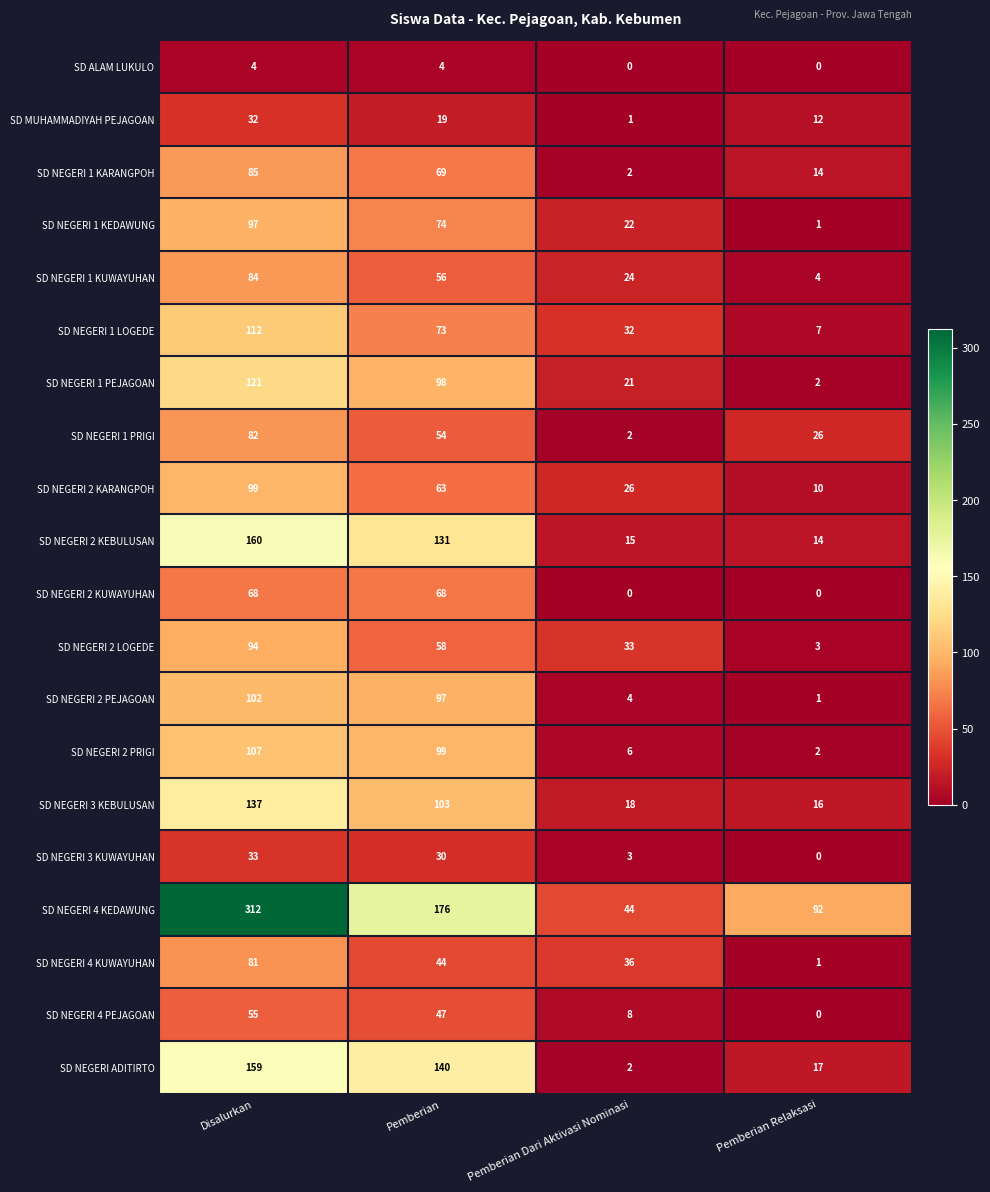

At Pemberian, list the series in order from smallest to largest.

SD ALAM LUKULO, SD MUHAMMADIYAH PEJAGOAN, SD NEGERI 3 KUWAYUHAN, SD NEGERI 4 KUWAYUHAN, SD NEGERI 4 PEJAGOAN, SD NEGERI 1 PRIGI, SD NEGERI 1 KUWAYUHAN, SD NEGERI 2 LOGEDE, SD NEGERI 2 KARANGPOH, SD NEGERI 2 KUWAYUHAN, SD NEGERI 1 KARANGPOH, SD NEGERI 1 LOGEDE, SD NEGERI 1 KEDAWUNG, SD NEGERI 2 PEJAGOAN, SD NEGERI 1 PEJAGOAN, SD NEGERI 2 PRIGI, SD NEGERI 3 KEBULUSAN, SD NEGERI 2 KEBULUSAN, SD NEGERI ADITIRTO, SD NEGERI 4 KEDAWUNG